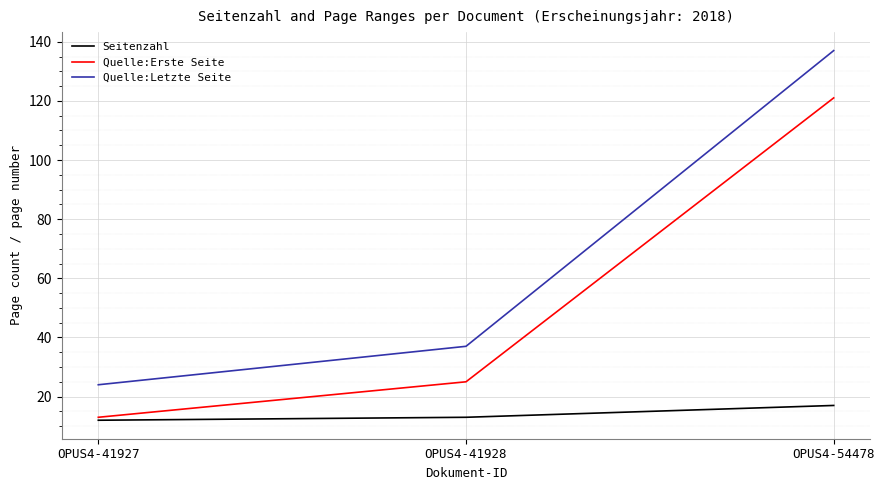

What is the difference between the maximum and minimum values in the Quelle:Erste Seite series?

108